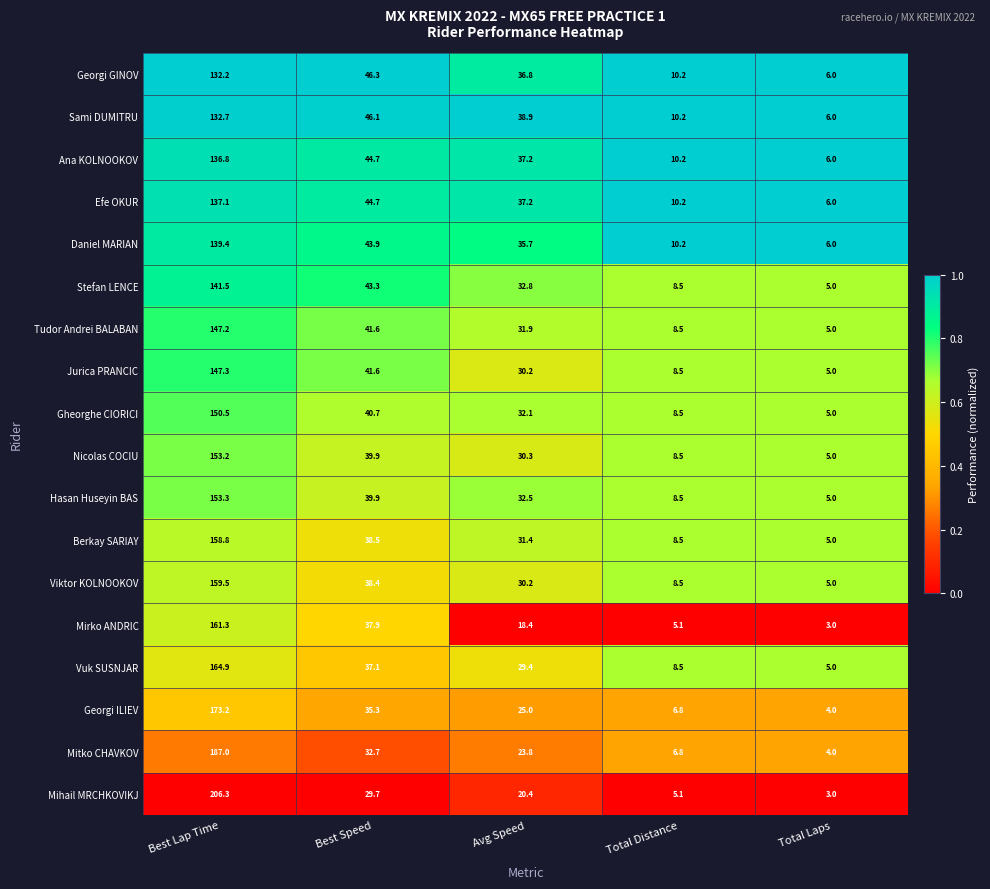

What is the greatest value displayed?

206.3